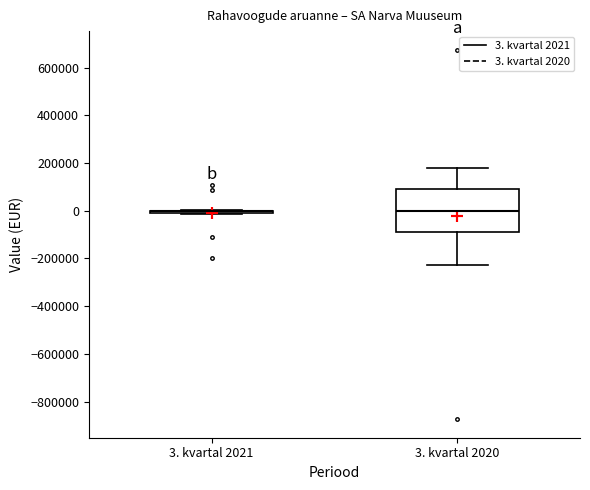

Which box is the tallest, from its lower edge to its upper edge?

3. kvartal 2020